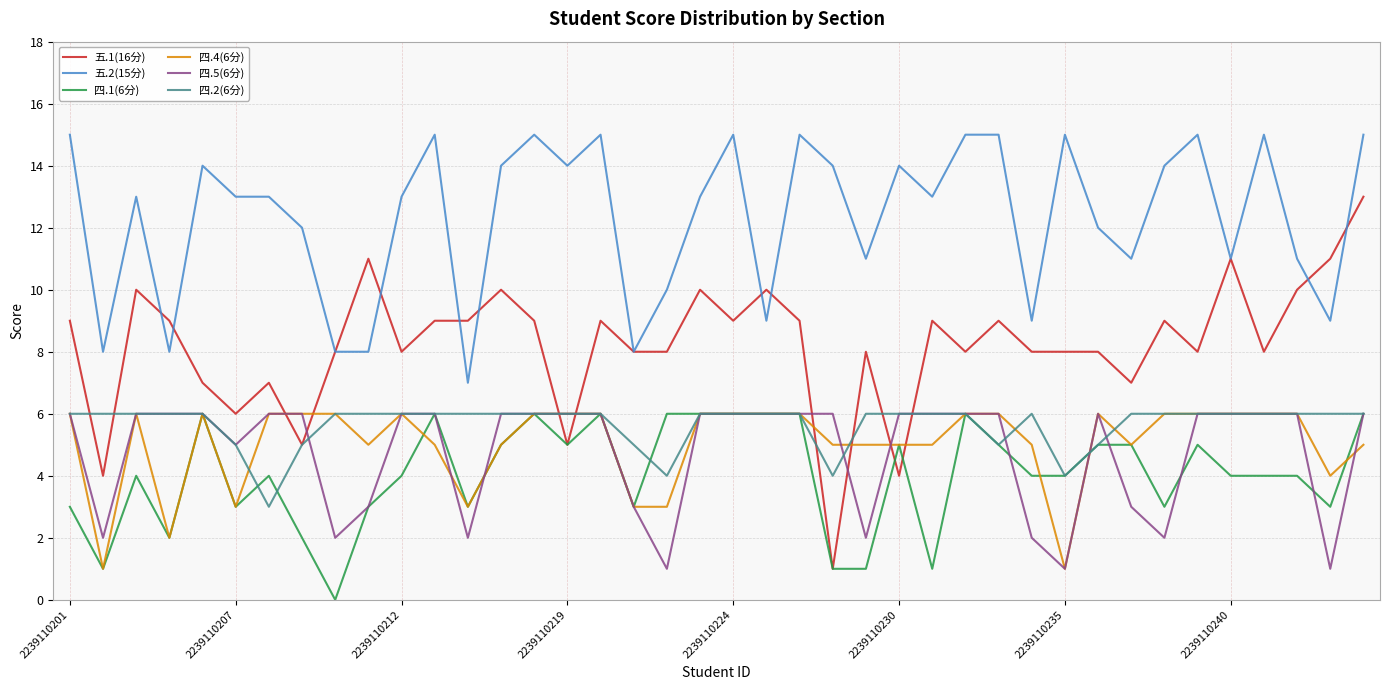

True or false: 五.2(15分) and 四.5(6分) cross at least once.

False